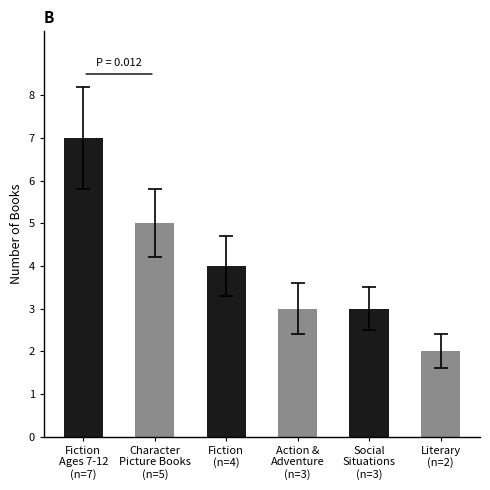

What is the average value?

4